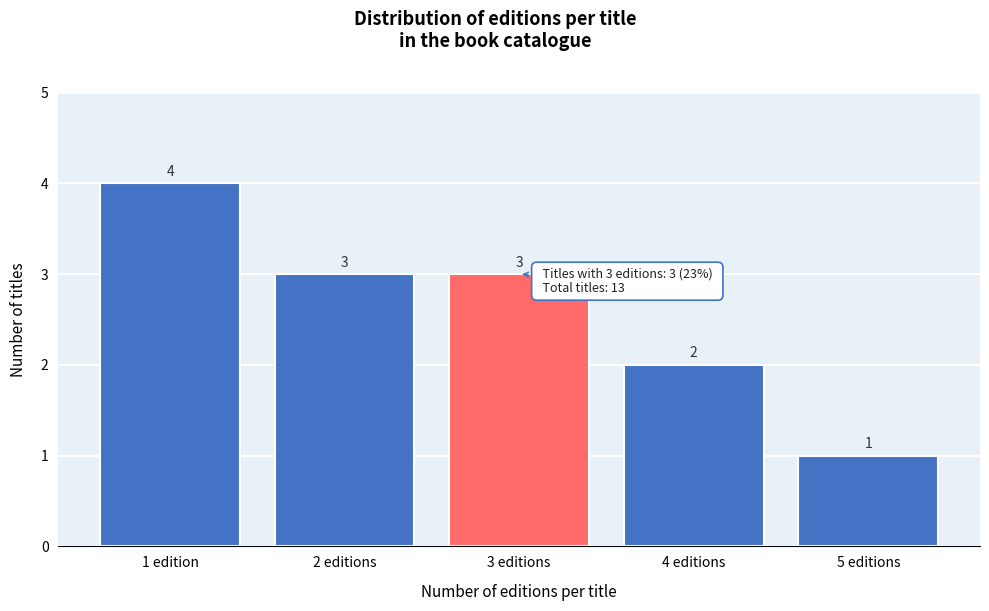

Reading right to left, extract all data points from this chart.

5 editions=1	4 editions=2	3 editions=3	2 editions=3	1 edition=4